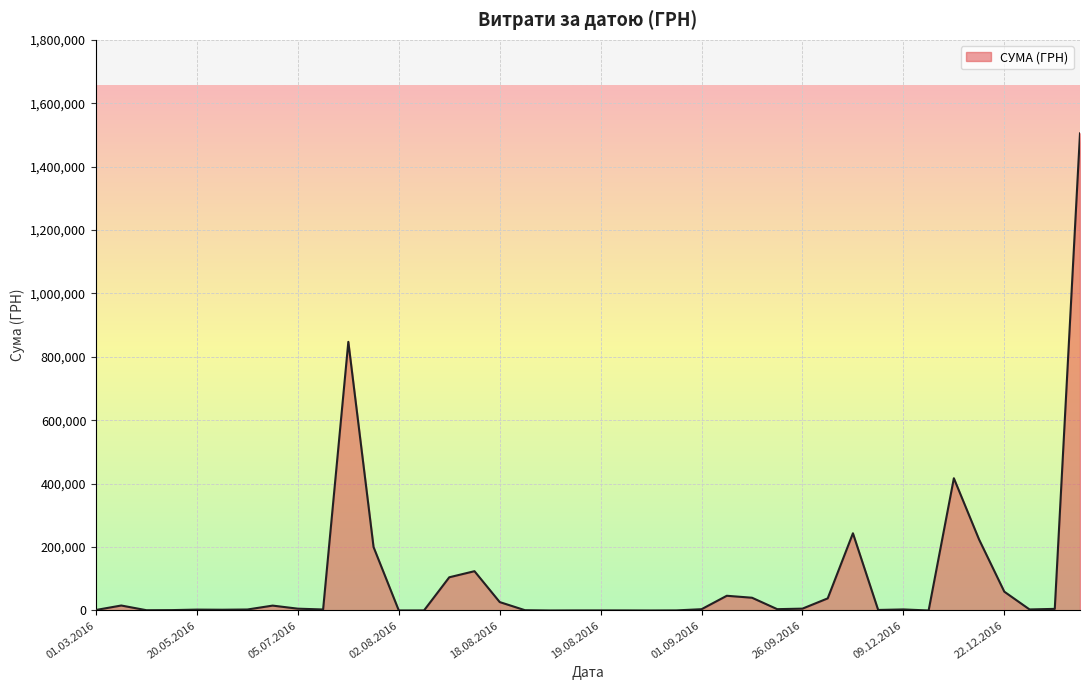

What is the difference between the maximum and minimum values?

1504923.4